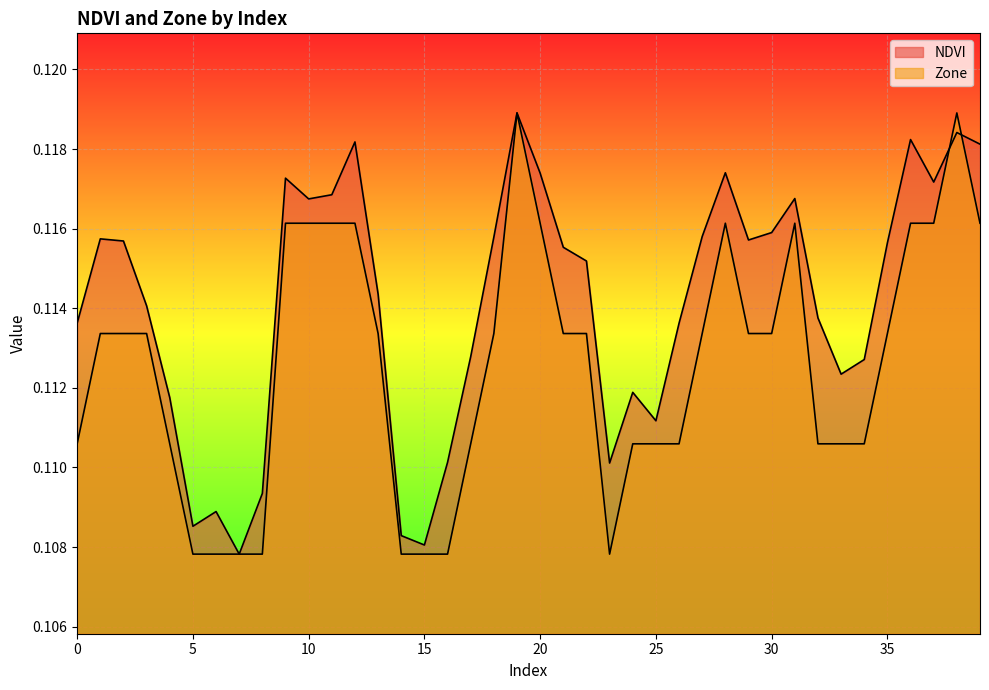

Reading left to right, list all the values displayed in this chart.

NDVI: 0=0.1	1=0.1	2=0.1	3=0.1	4=0.1	5=0.1	6=0.1	7=0.1	8=0.1	9=0.1	10=0.1	11=0.1	12=0.1	13=0.1	14=0.1	15=0.1	16=0.1	17=0.1	18=0.1	19=0.1	20=0.1	21=0.1	22=0.1	23=0.1	24=0.1	25=0.1	26=0.1	27=0.1	28=0.1	29=0.1	30=0.1	31=0.1	32=0.1	33=0.1	34=0.1	35=0.1	36=0.1	37=0.1	38=0.1	39=0.1
Zone: 0=0.1	1=0.1	2=0.1	3=0.1	4=0.1	5=0.1	6=0.1	7=0.1	8=0.1	9=0.1	10=0.1	11=0.1	12=0.1	13=0.1	14=0.1	15=0.1	16=0.1	17=0.1	18=0.1	19=0.1	20=0.1	21=0.1	22=0.1	23=0.1	24=0.1	25=0.1	26=0.1	27=0.1	28=0.1	29=0.1	30=0.1	31=0.1	32=0.1	33=0.1	34=0.1	35=0.1	36=0.1	37=0.1	38=0.1	39=0.1